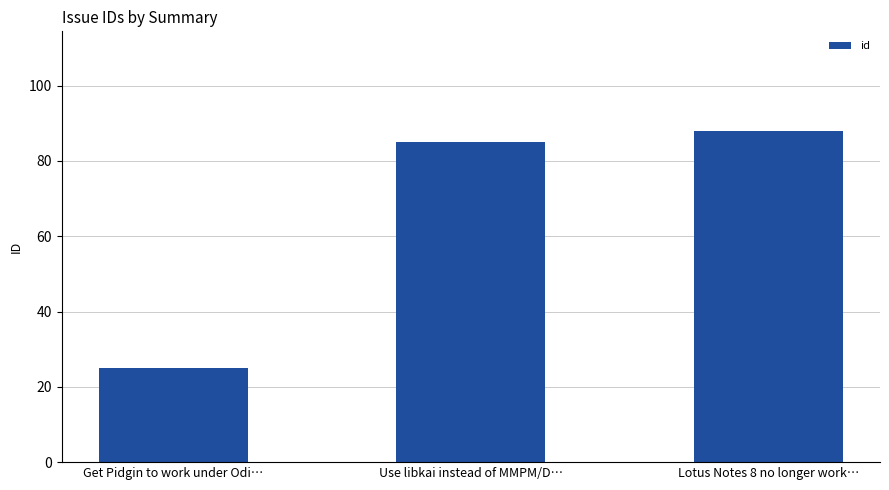

What is the change in value from Get Pidgin to work under Odi… to Lotus Notes 8 no longer work…?

+63